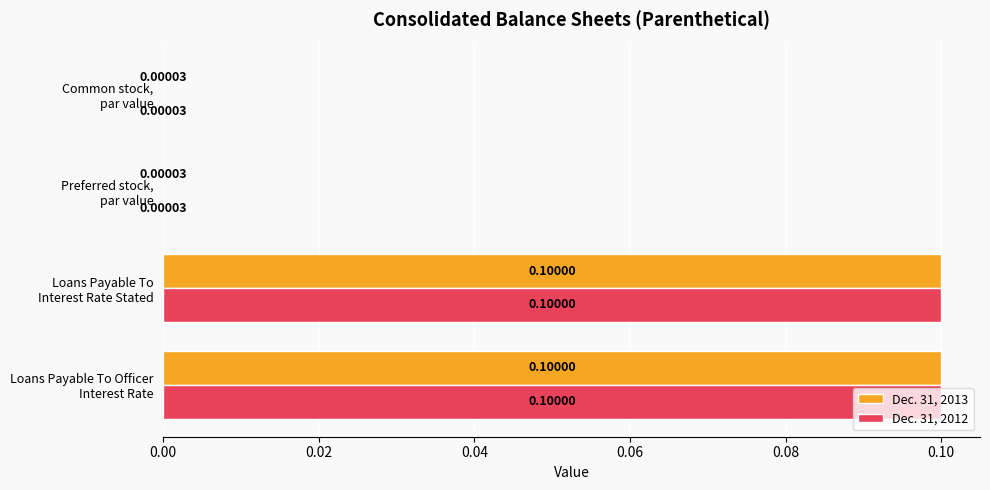

How many series are shown in this chart?

2